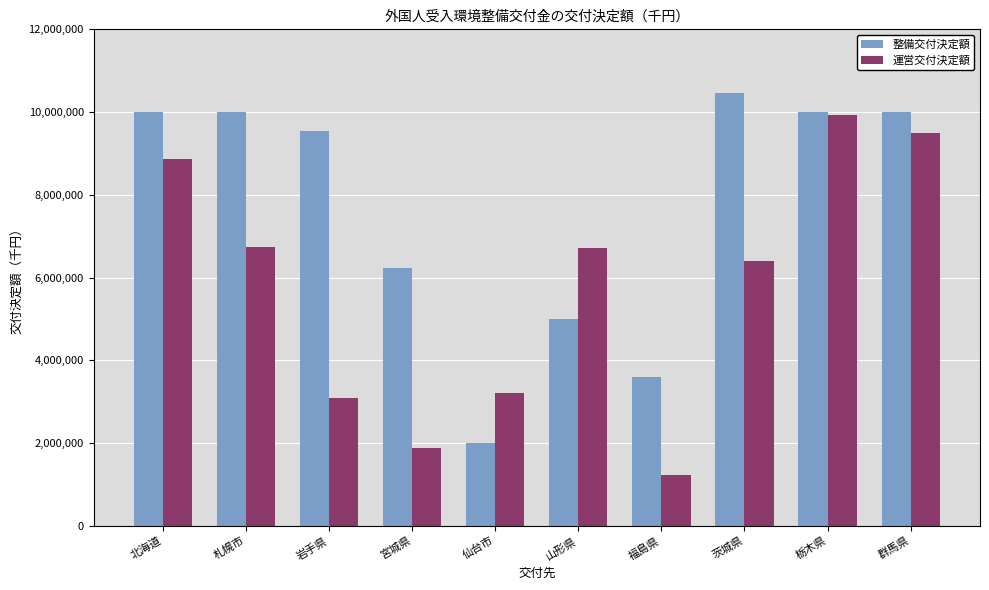

The value of 運営交付決定額 at 仙台市 is 3204000. True or false?

True